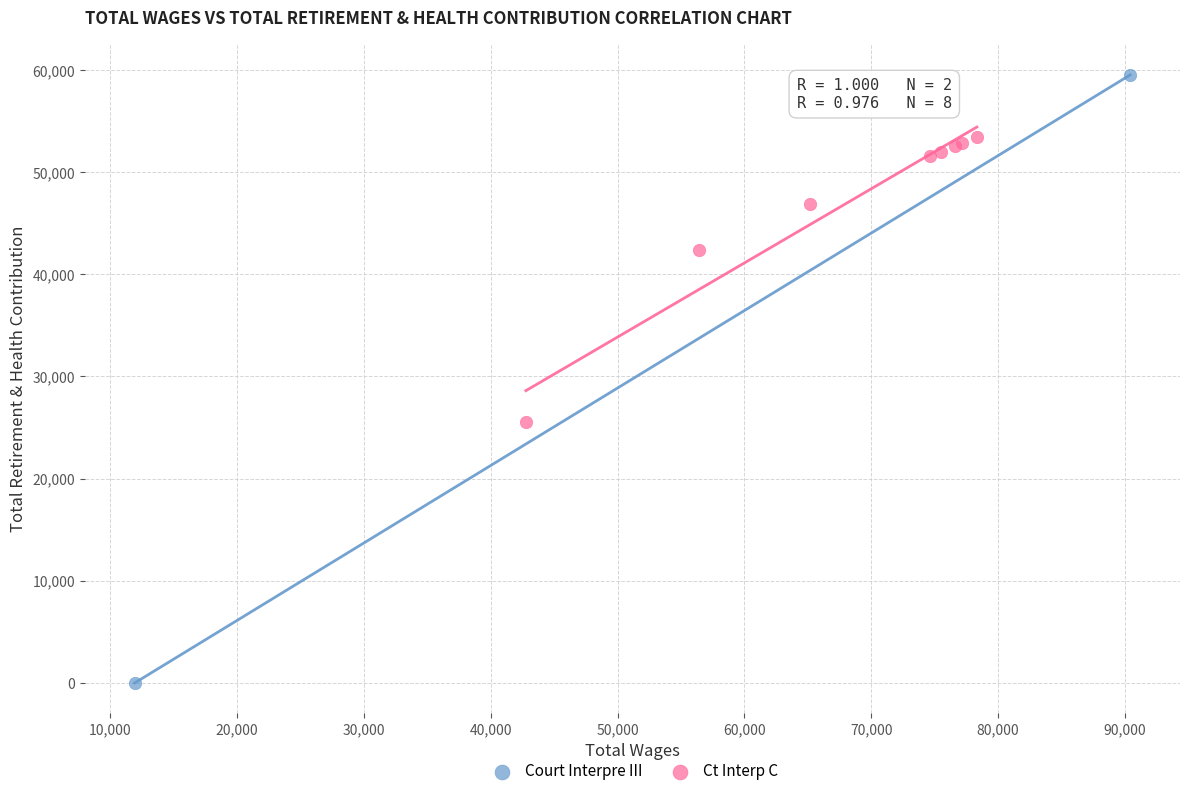

What are all the series names shown in the legend?

Court Interpre III, Ct Interp C